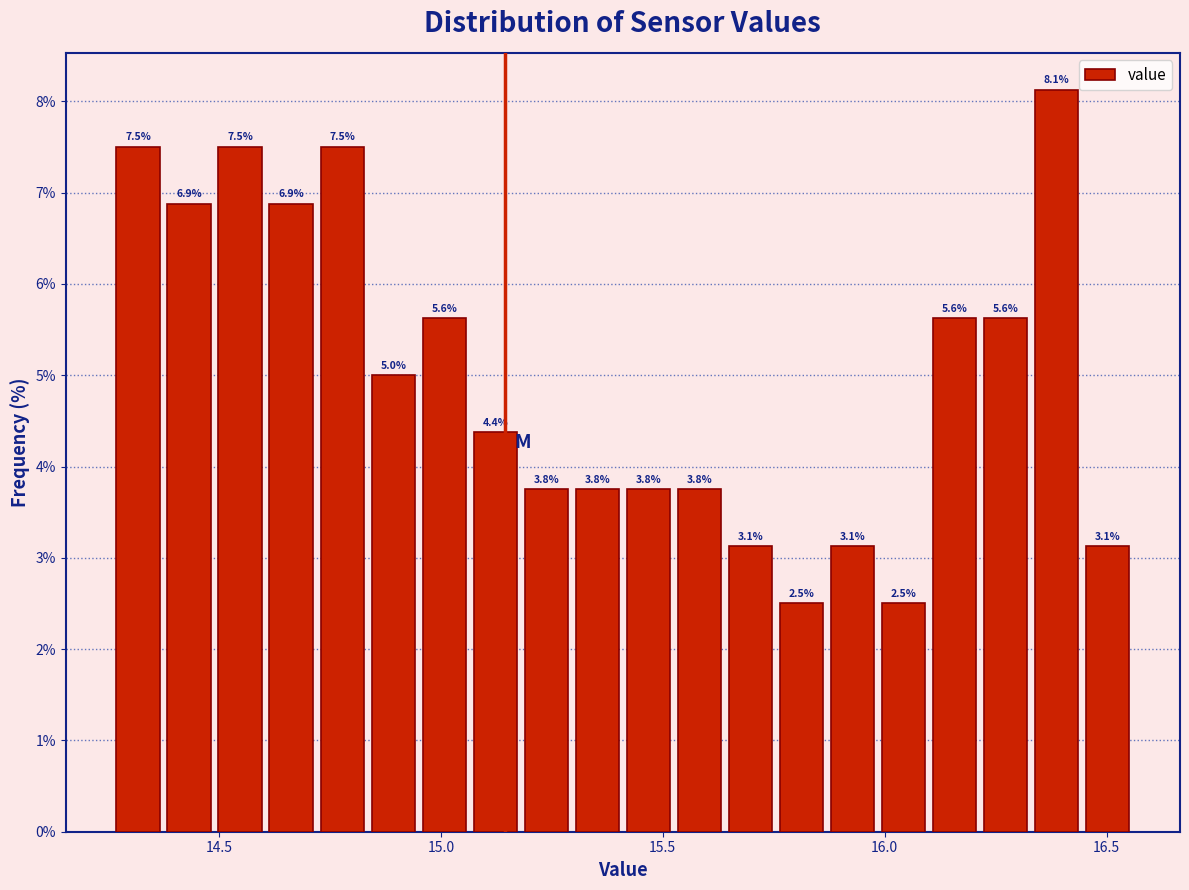

Around what value on the x-axis is the tallest bar? Give the approximate position of its centre, as read against the axis.

16.40